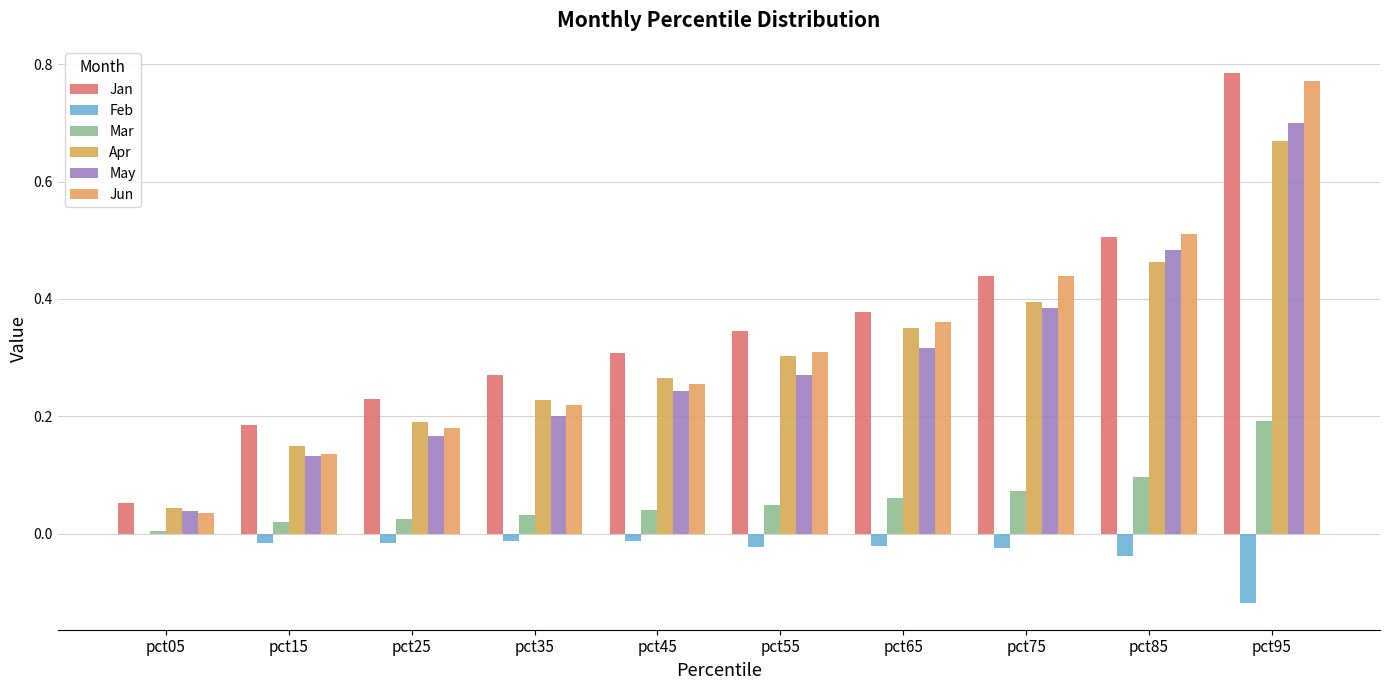

Reading right to left, what are all the values shown in this chart?

Jan: pct95=0.8	pct85=0.5	pct75=0.4	pct65=0.4	pct55=0.3	pct45=0.3	pct35=0.3	pct25=0.2	pct15=0.2	pct05=0.1
Feb: pct95=-0.1	pct85=-0.0	pct75=-0.0	pct65=-0.0	pct55=-0.0	pct45=-0.0	pct35=-0.0	pct25=-0.0	pct15=-0.0	pct05=-0.0
Mar: pct95=0.2	pct85=0.1	pct75=0.1	pct65=0.1	pct55=0.0	pct45=0.0	pct35=0.0	pct25=0.0	pct15=0.0	pct05=0.0
Apr: pct95=0.7	pct85=0.5	pct75=0.4	pct65=0.3	pct55=0.3	pct45=0.3	pct35=0.2	pct25=0.2	pct15=0.1	pct05=0.0
May: pct95=0.7	pct85=0.5	pct75=0.4	pct65=0.3	pct55=0.3	pct45=0.2	pct35=0.2	pct25=0.2	pct15=0.1	pct05=0.0
Jun: pct95=0.8	pct85=0.5	pct75=0.4	pct65=0.4	pct55=0.3	pct45=0.3	pct35=0.2	pct25=0.2	pct15=0.1	pct05=0.0